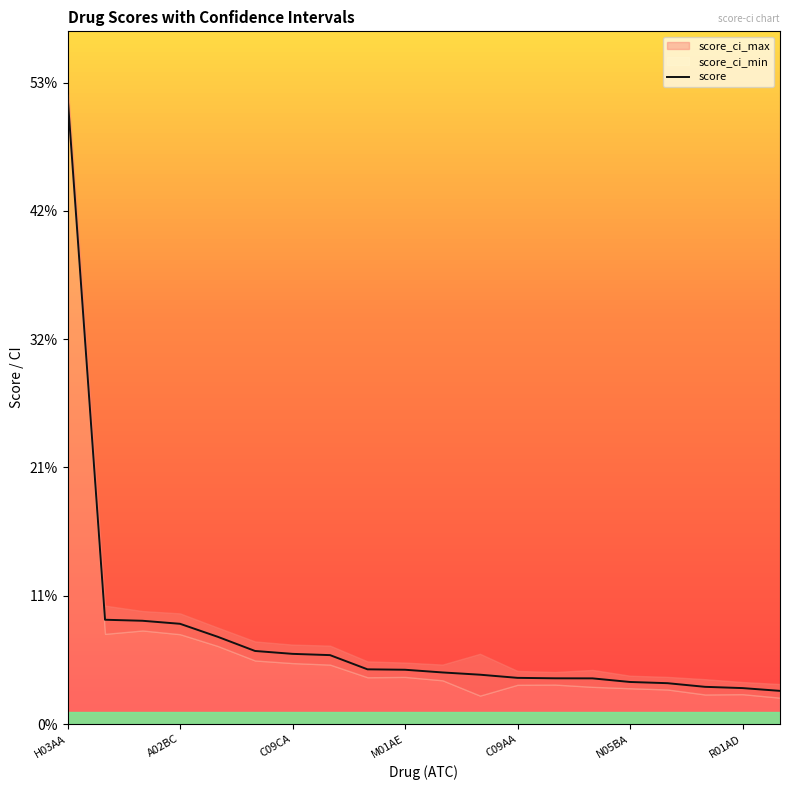

What is the difference between the maximum and second lowest values?

0.5